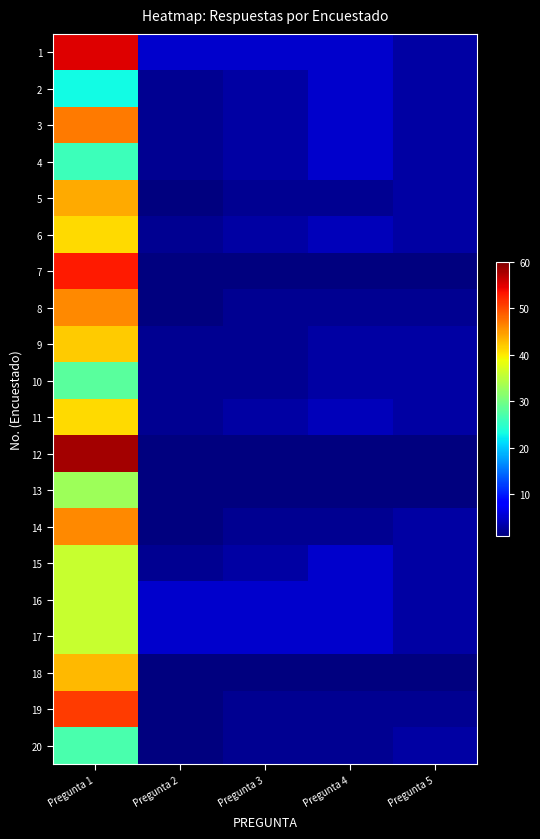

Reading left to right, list all the values displayed in this chart.

1: Pregunta 1=55	Pregunta 2=5	Pregunta 3=5	Pregunta 4=5	Pregunta 5=3
2: Pregunta 1=23	Pregunta 2=2	Pregunta 3=3	Pregunta 4=5	Pregunta 5=3
3: Pregunta 1=47	Pregunta 2=2	Pregunta 3=3	Pregunta 4=5	Pregunta 5=3
4: Pregunta 1=26	Pregunta 2=2	Pregunta 3=3	Pregunta 4=5	Pregunta 5=3
5: Pregunta 1=44	Pregunta 2=1	Pregunta 3=2	Pregunta 4=2	Pregunta 5=3
6: Pregunta 1=41	Pregunta 2=2	Pregunta 3=3	Pregunta 4=4	Pregunta 5=3
7: Pregunta 1=53	Pregunta 2=1	Pregunta 3=1	Pregunta 4=1	Pregunta 5=1
8: Pregunta 1=46	Pregunta 2=1	Pregunta 3=2	Pregunta 4=2	Pregunta 5=2
9: Pregunta 1=42	Pregunta 2=2	Pregunta 3=2	Pregunta 4=3	Pregunta 5=3
10: Pregunta 1=28	Pregunta 2=2	Pregunta 3=2	Pregunta 4=3	Pregunta 5=3
11: Pregunta 1=41	Pregunta 2=2	Pregunta 3=3	Pregunta 4=4	Pregunta 5=3
12: Pregunta 1=58	Pregunta 2=1	Pregunta 3=1	Pregunta 4=1	Pregunta 5=1
13: Pregunta 1=33	Pregunta 2=1	Pregunta 3=1	Pregunta 4=1	Pregunta 5=1
14: Pregunta 1=46	Pregunta 2=1	Pregunta 3=2	Pregunta 4=2	Pregunta 5=3
15: Pregunta 1=36	Pregunta 2=2	Pregunta 3=3	Pregunta 4=5	Pregunta 5=3
16: Pregunta 1=36	Pregunta 2=5	Pregunta 3=5	Pregunta 4=5	Pregunta 5=3
17: Pregunta 1=36	Pregunta 2=5	Pregunta 3=5	Pregunta 4=5	Pregunta 5=3
18: Pregunta 1=43	Pregunta 2=1	Pregunta 3=1	Pregunta 4=1	Pregunta 5=1
19: Pregunta 1=51	Pregunta 2=1	Pregunta 3=2	Pregunta 4=2	Pregunta 5=2
20: Pregunta 1=27	Pregunta 2=1	Pregunta 3=2	Pregunta 4=2	Pregunta 5=3